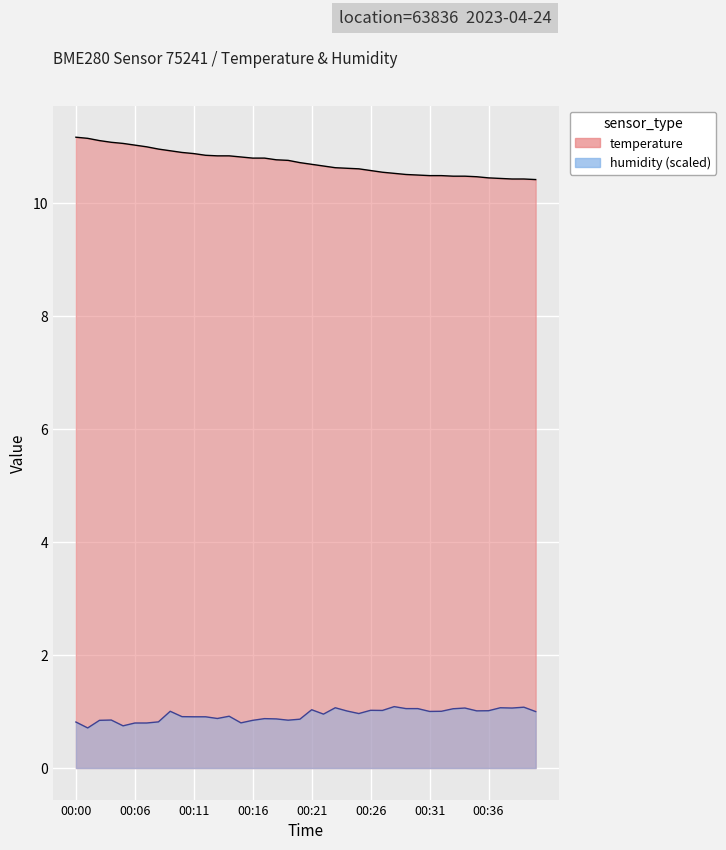

Between 00:12 and 00:08, which is larger?

00:08